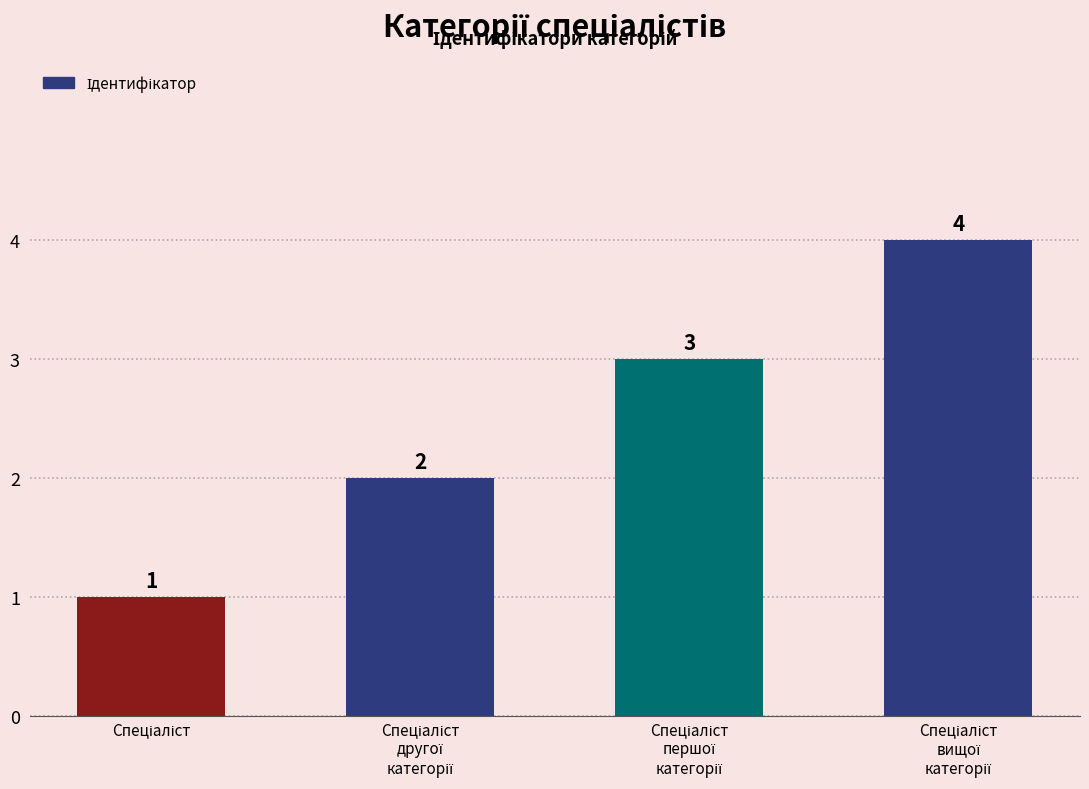

What is the value of the 4th bar from the left?

4